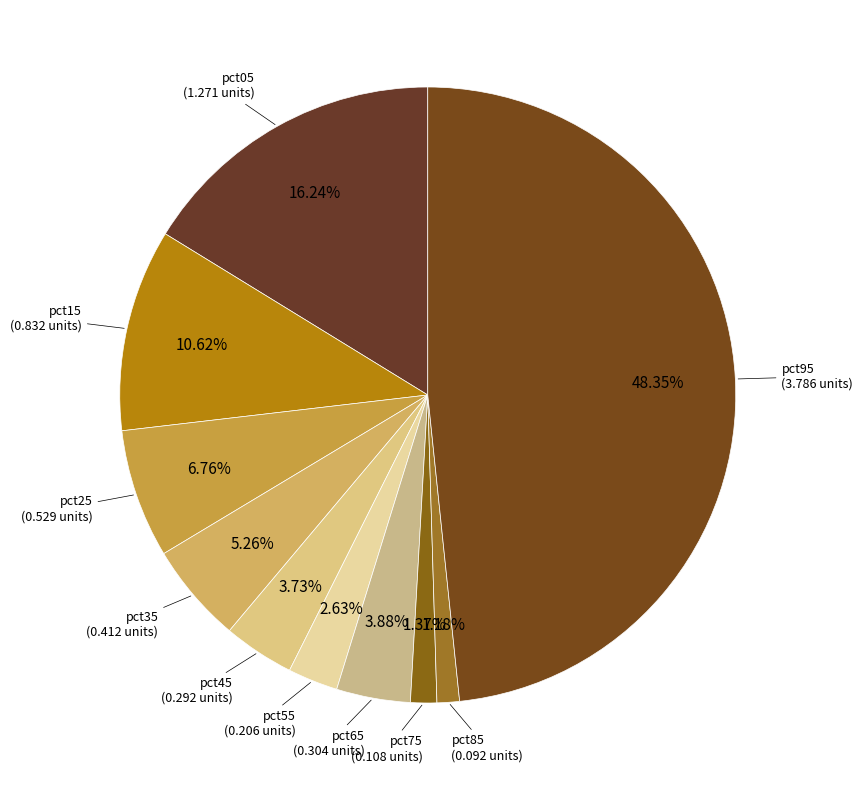

Does pct55 represent more than half of the total?

No